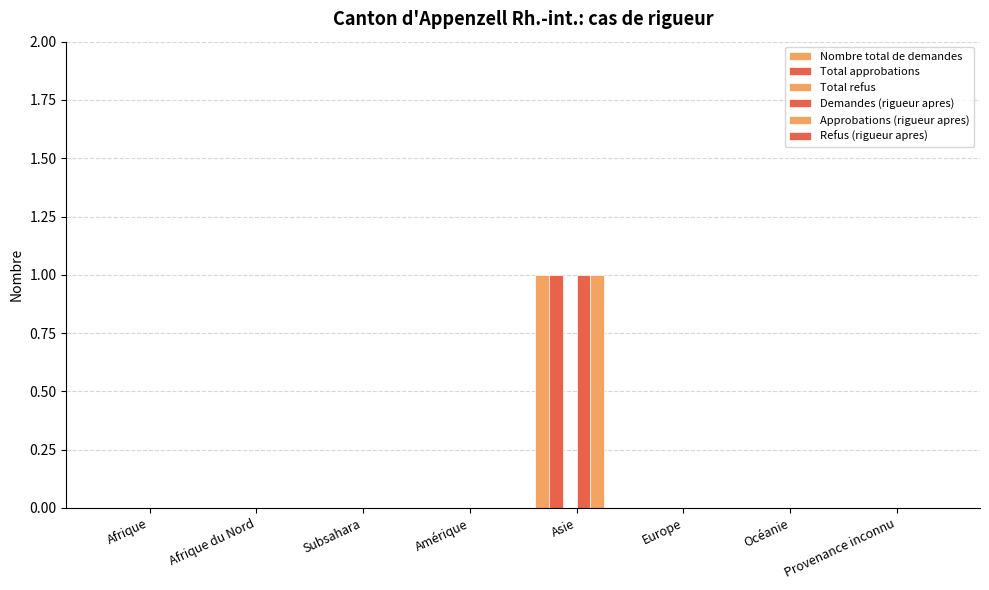

Does the chart contain stacked bars?

No